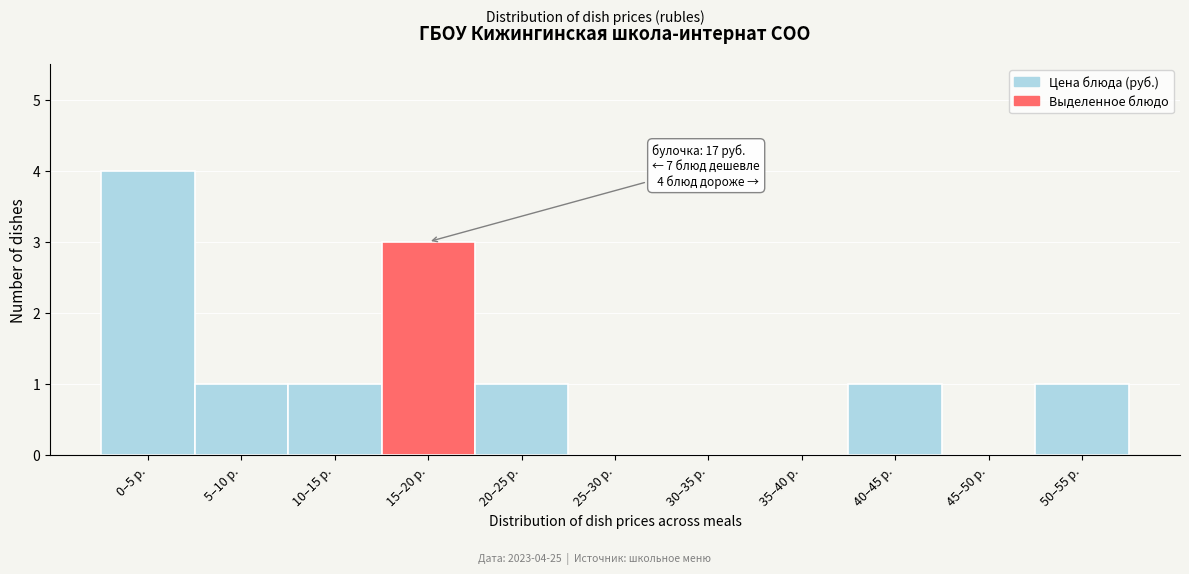

Reading left to right, what are all the values shown in this chart?

0–5 р.=4	5–10 р.=1	10–15 р.=1	15–20 р.=3	20–25 р.=1	25–30 р.=0	30–35 р.=0	35–40 р.=0	40–45 р.=1	45–50 р.=0	50–55 р.=1